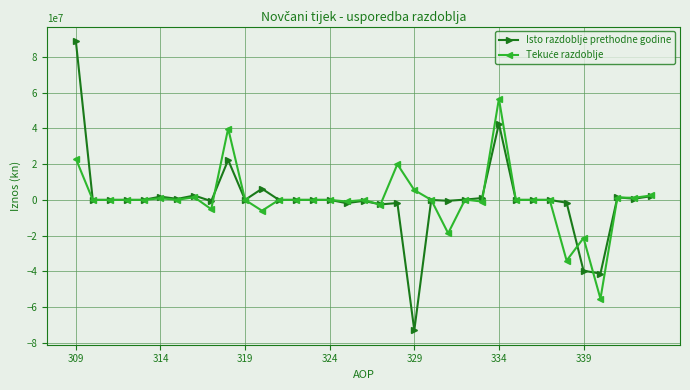

What is the greatest value displayed?

88821668.4